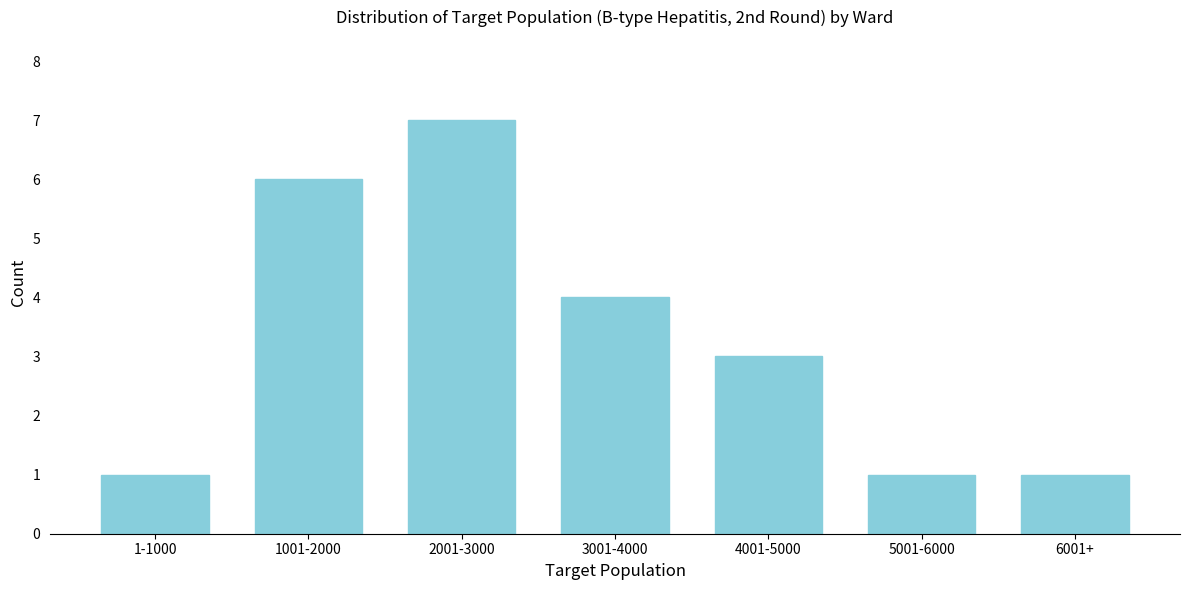

Reading left to right, what are all the values shown in this chart?

1-1000=1	1001-2000=6	2001-3000=7	3001-4000=4	4001-5000=3	5001-6000=1	6001+=1